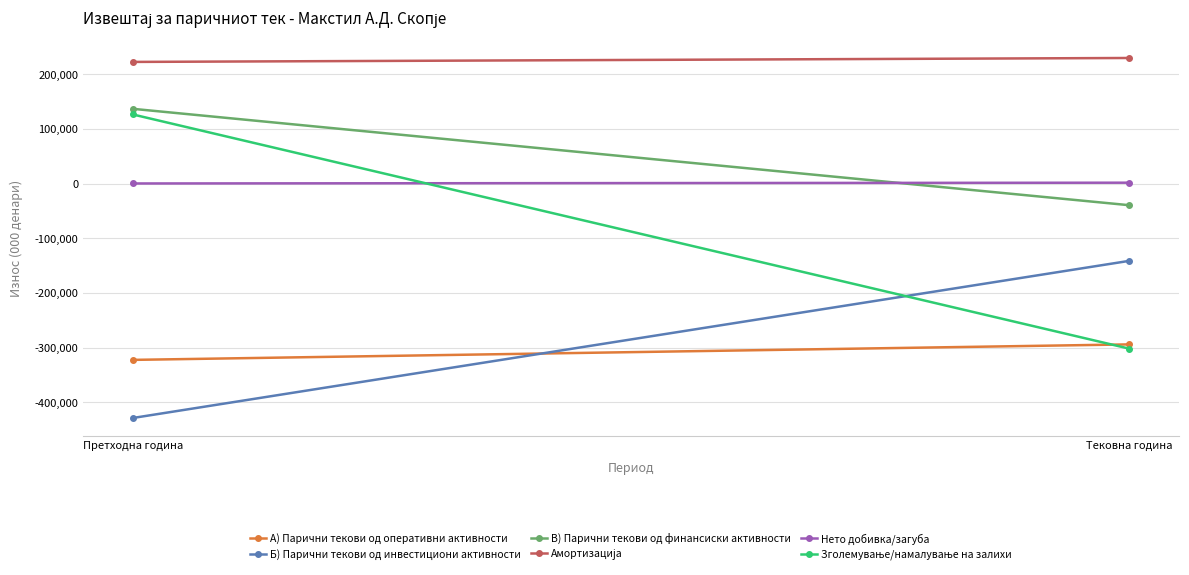

How many distinct data groups are displayed?

6